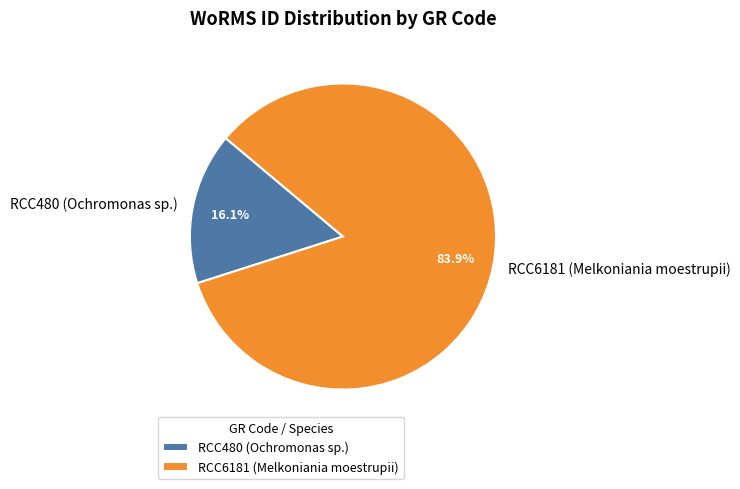

Rank the categories by value from lowest to highest.

RCC480 (Ochromonas sp.), RCC6181 (Melkoniania moestrupii)